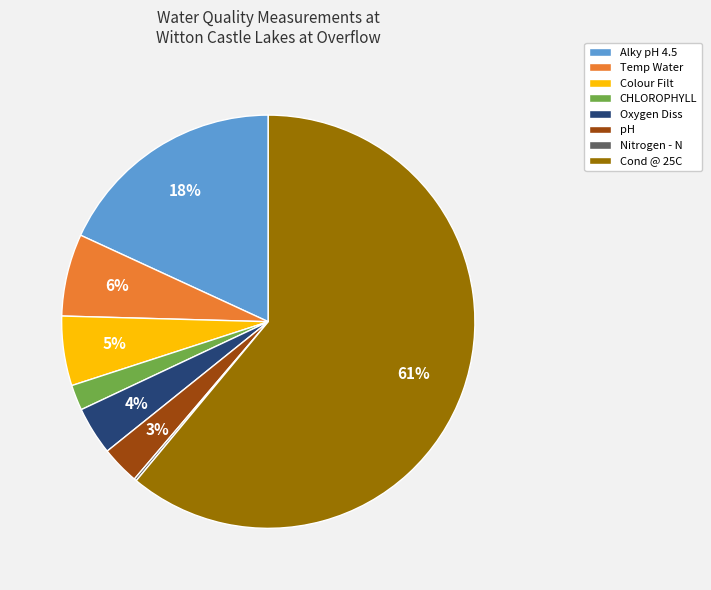

To the nearest percent, what is the average slice percentage?

12%